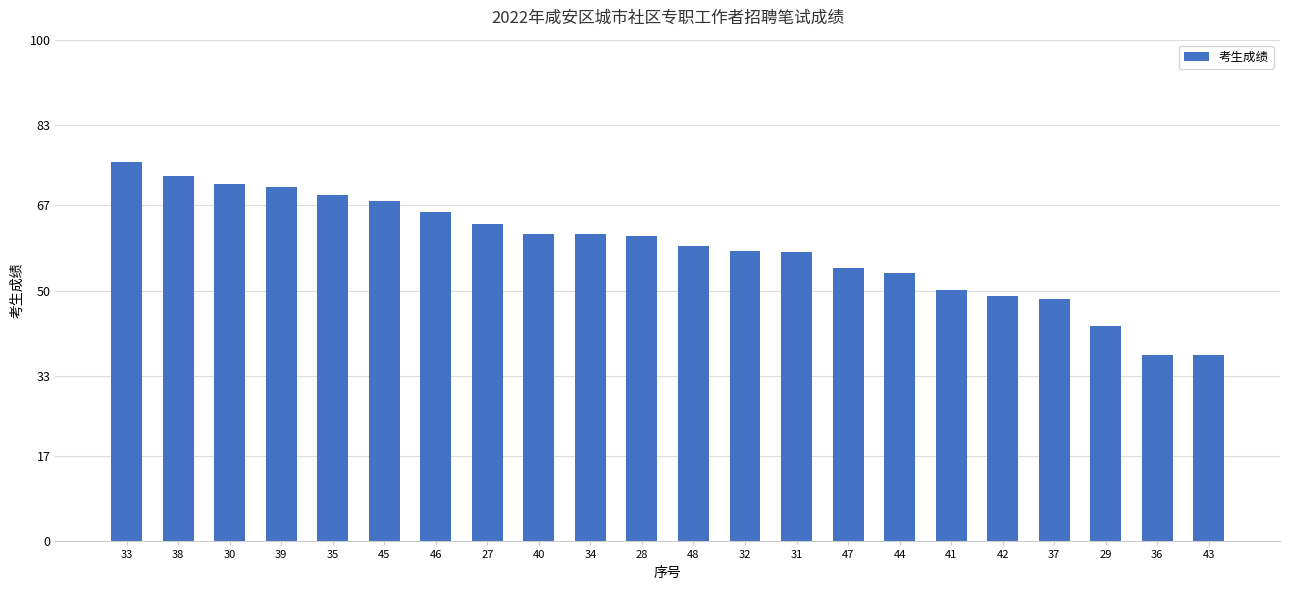

What is the difference between the maximum and minimum values?

38.5